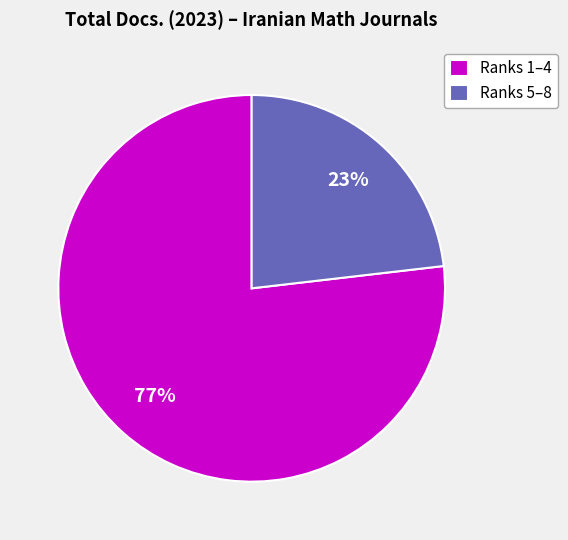

How many slices are in this pie chart?

2